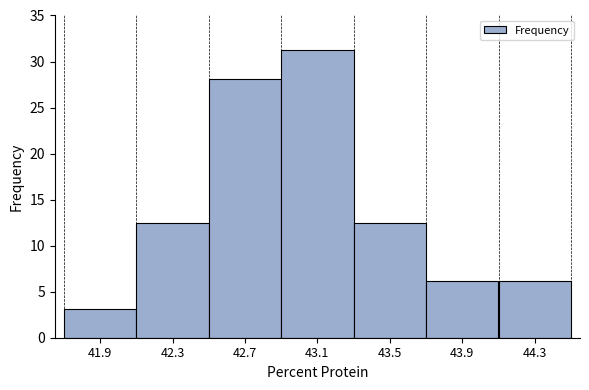

Over which range of the x-axis is the bar tallest?

42.9 to 43.3